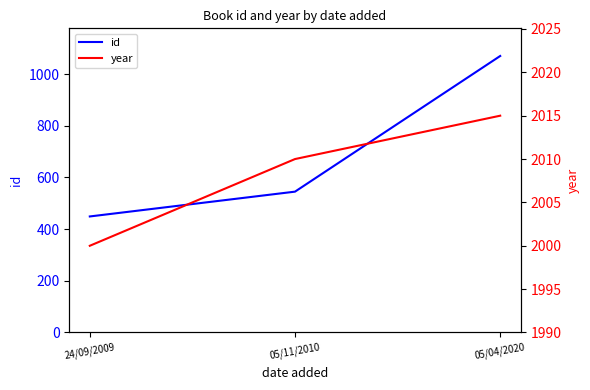

What is the smallest value displayed?

449